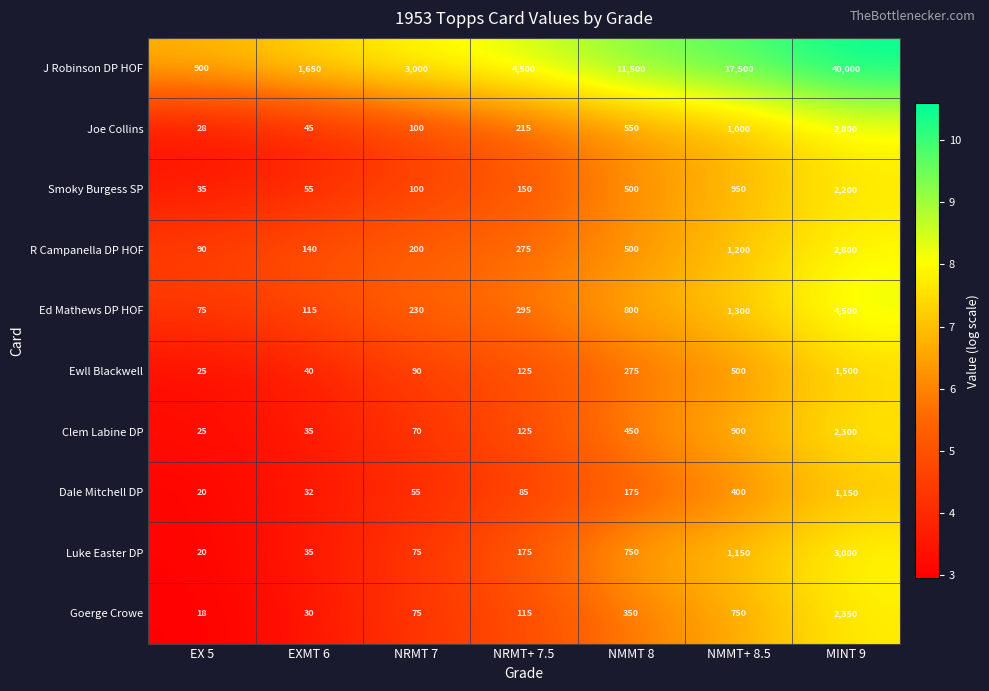

Rank the categories by Luke Easter DP value from lowest to highest.

EX 5, EXMT 6, NRMT 7, NRMT+ 7.5, NMMT 8, NMMT+ 8.5, MINT 9